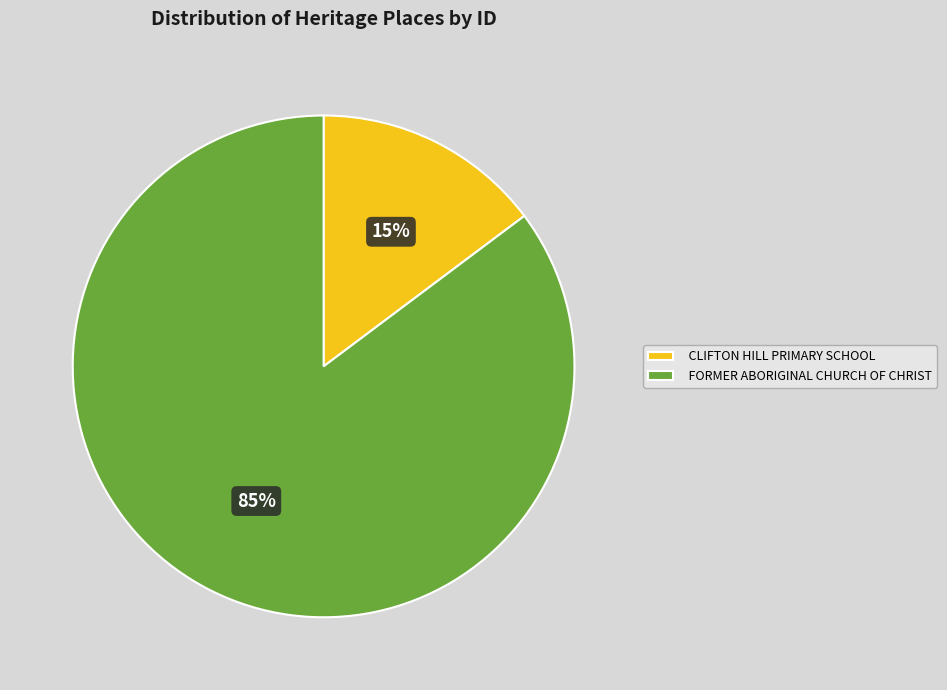

What percentage is the CLIFTON HILL PRIMARY SCHOOL slice, to the nearest percent?

15%